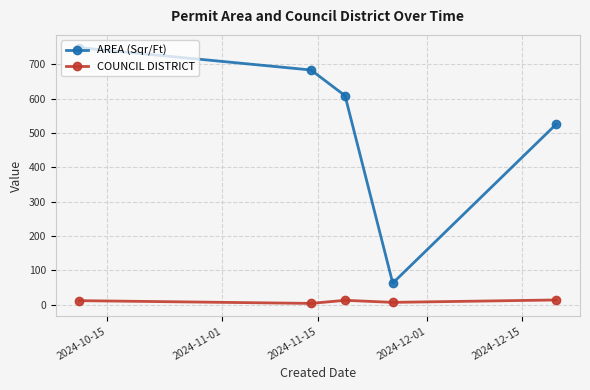

Which series has the largest total across all categories?

AREA (Sqr/Ft)